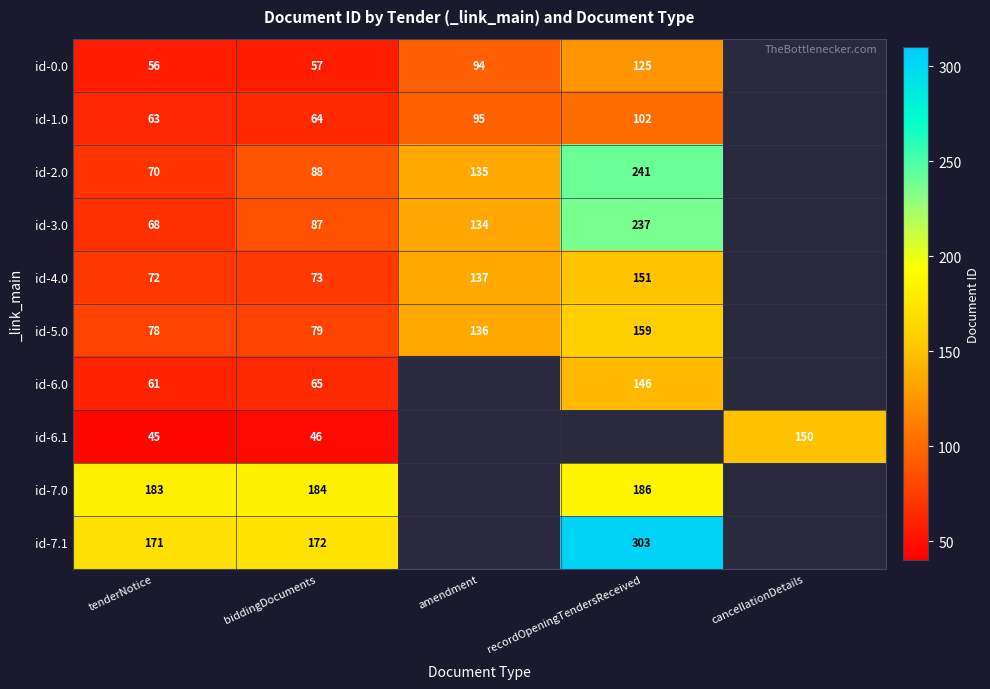

What is the difference between the id-4.0 values at amendment and tenderNotice?

65